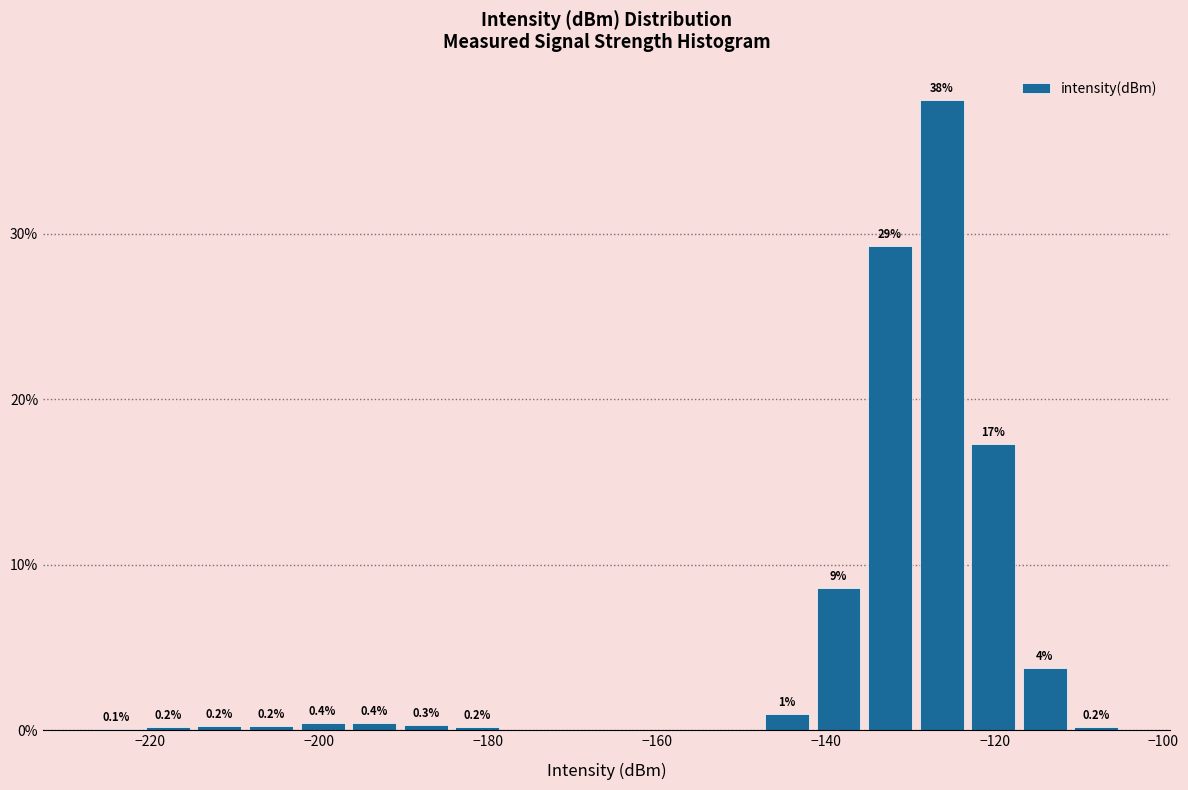

Read against the x-axis, roughly where is the centre of the tallest bar?

-126